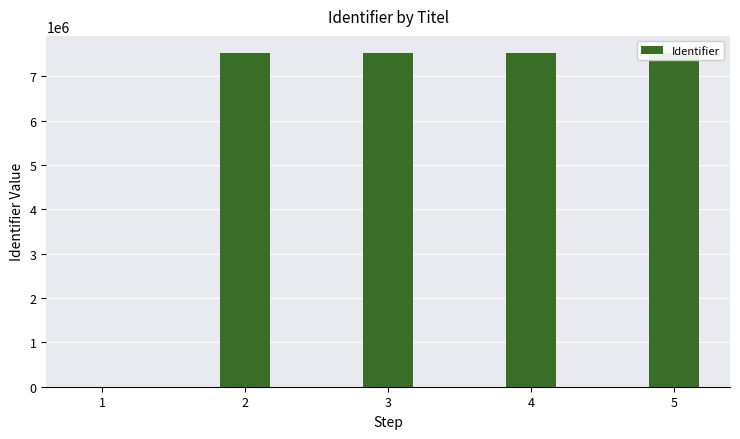

Reading right to left, extract all data points from this chart.

7538548	7538546	7538544	7538542	0